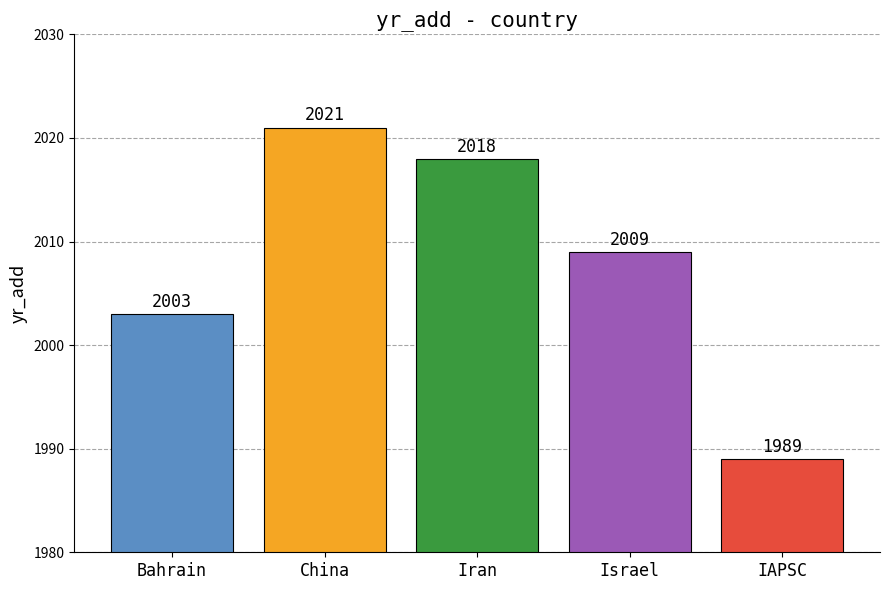

What is the minimum value shown in the chart?

1989